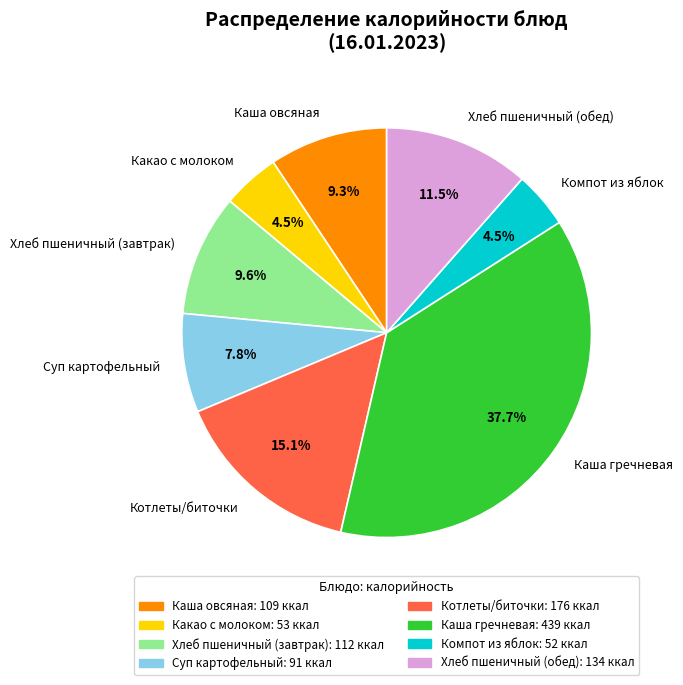

How many slices are in this pie chart?

8